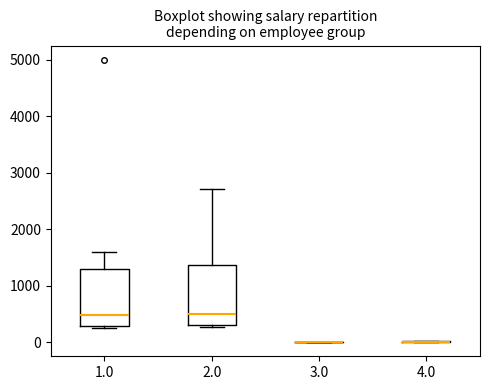

Reading left to right, transcribe this box plot: for each box, give where its median line is, the range the box spans, and where its two whiskers end, as read against the y-axis. The values are not printed on the chart, so give them approximately, as read against the axis.

1.0: median 500, box 300 to 1300, whiskers 300 (just below the box's lower edge) to 1600
2.0: median 500, box 300 to 1400, whiskers 300 (just below the box's lower edge) to 2700
3.0: box collapsed to a line at 0, whiskers 0 to 0
4.0: box collapsed to a line at 0, whiskers 0 to 0